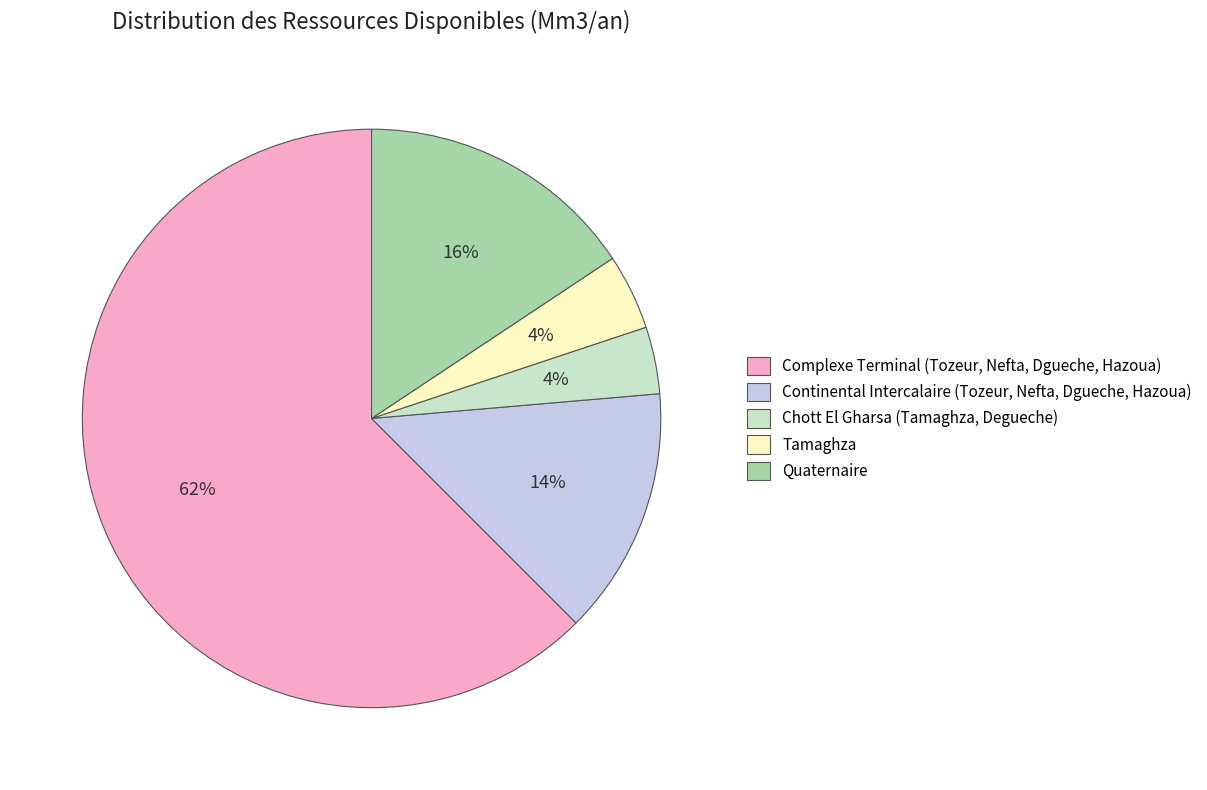

The Quaternaire slice represents 24% of the pie. True or false?

False